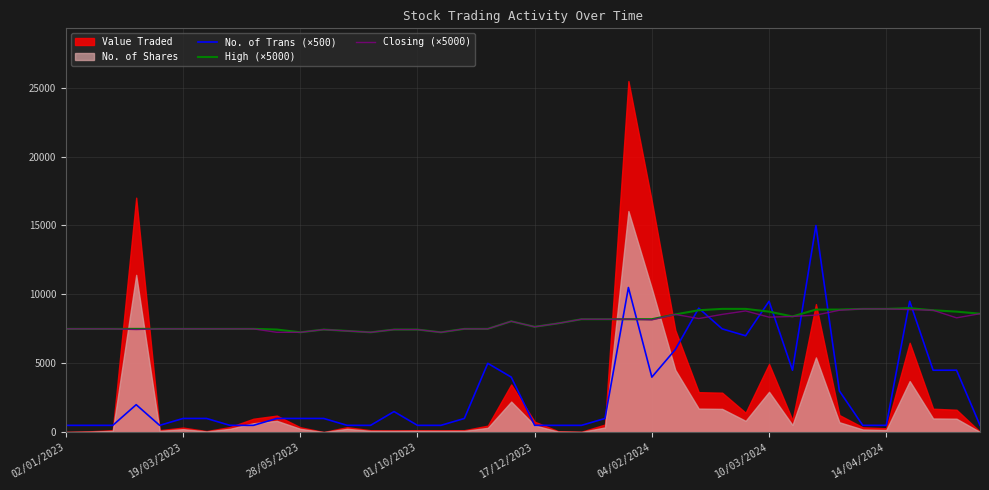

The High (×5000) series shows 11035.6 at 04/02/2024. True or false?

False